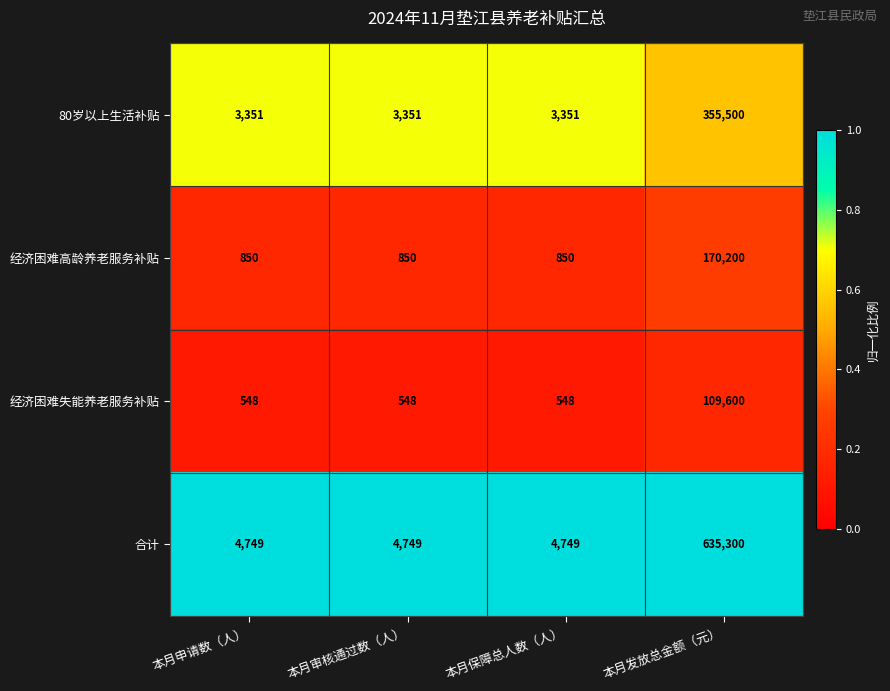

True or false: 经济困难失能养老服务补贴 has a value of 548 at 本月保障总人数（人）.

True